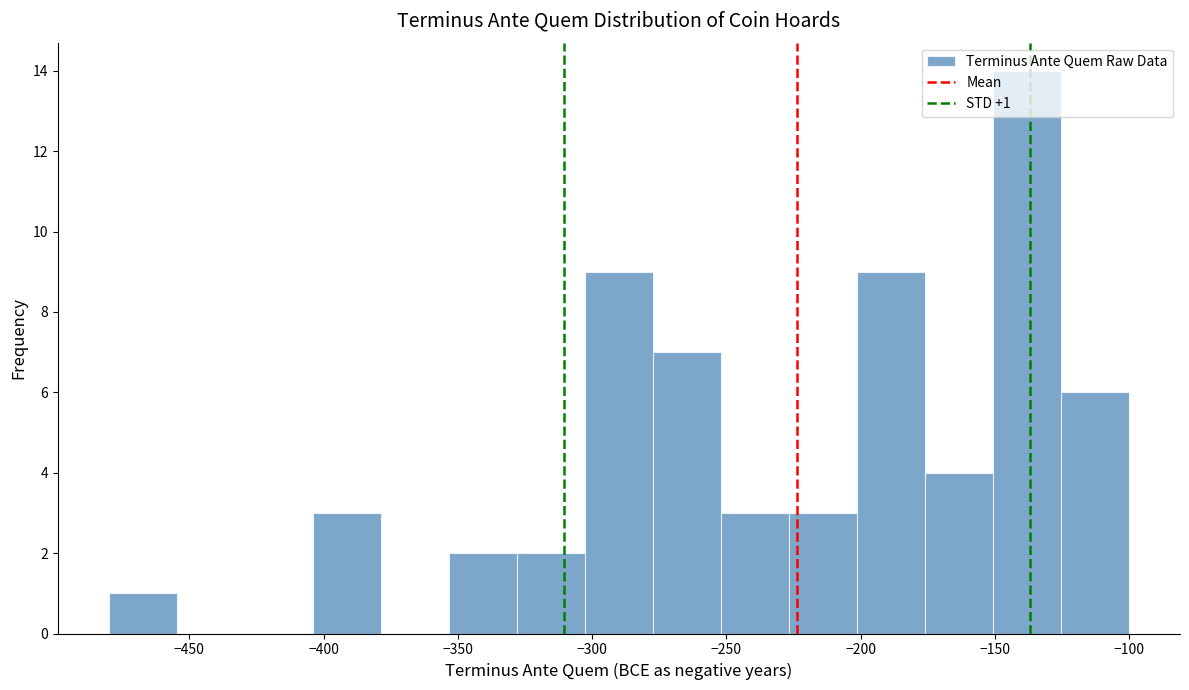

Over which range of the x-axis is the bar tallest?

-150 to -125